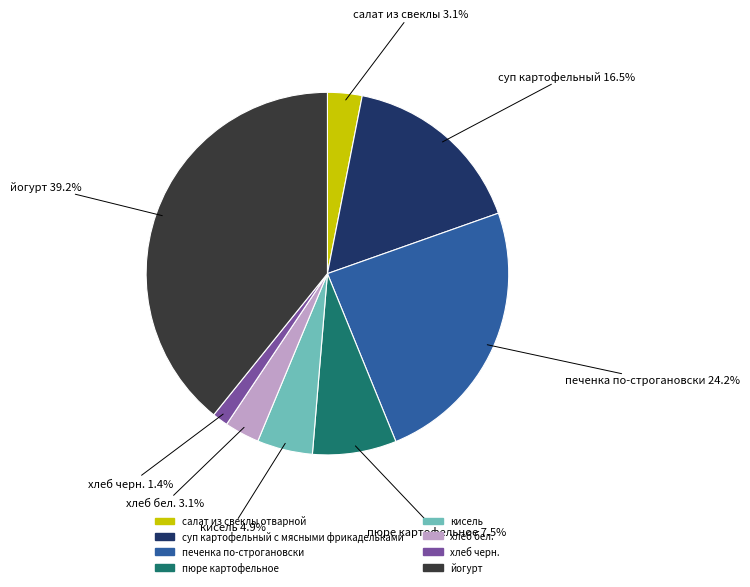

How many slices are in this pie chart?

8